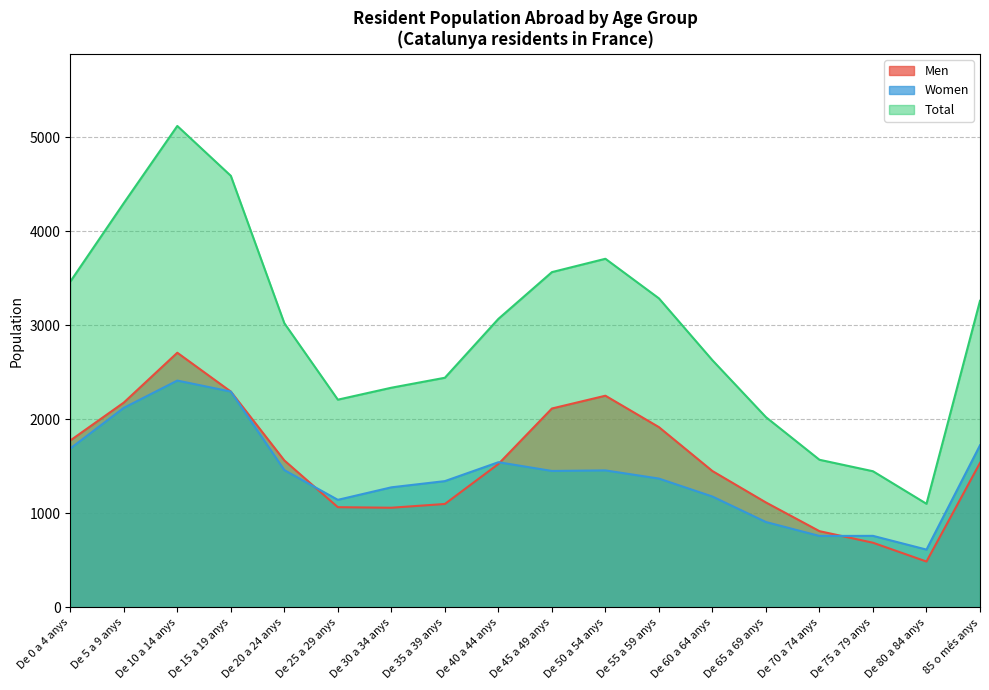

At how many categories does at least one series exceed 834?

18